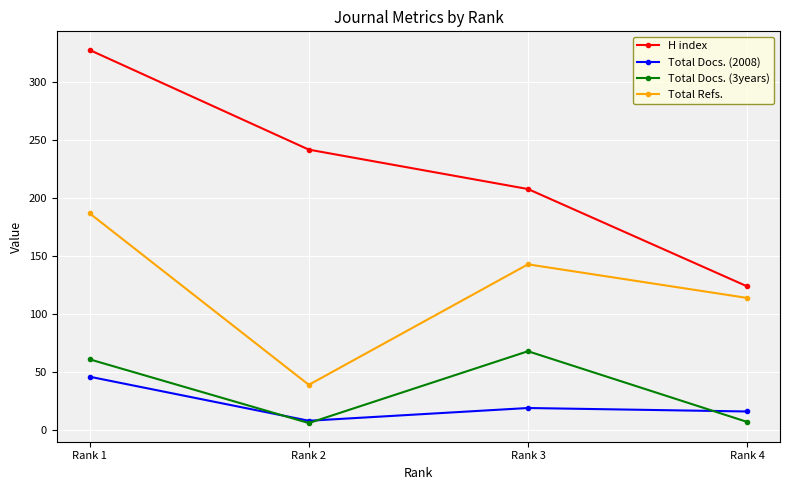

Which series has the widest spread of values?

H index